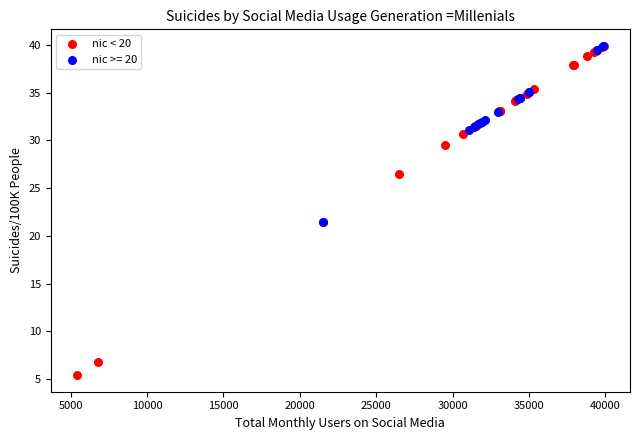

Which series contains the lowest Y value?

nic < 20